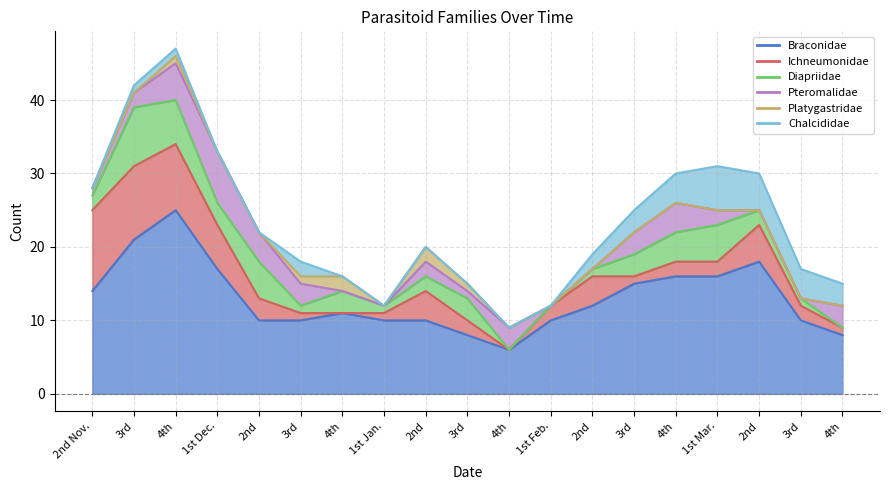

Which series has the largest total across all categories?

Braconidae